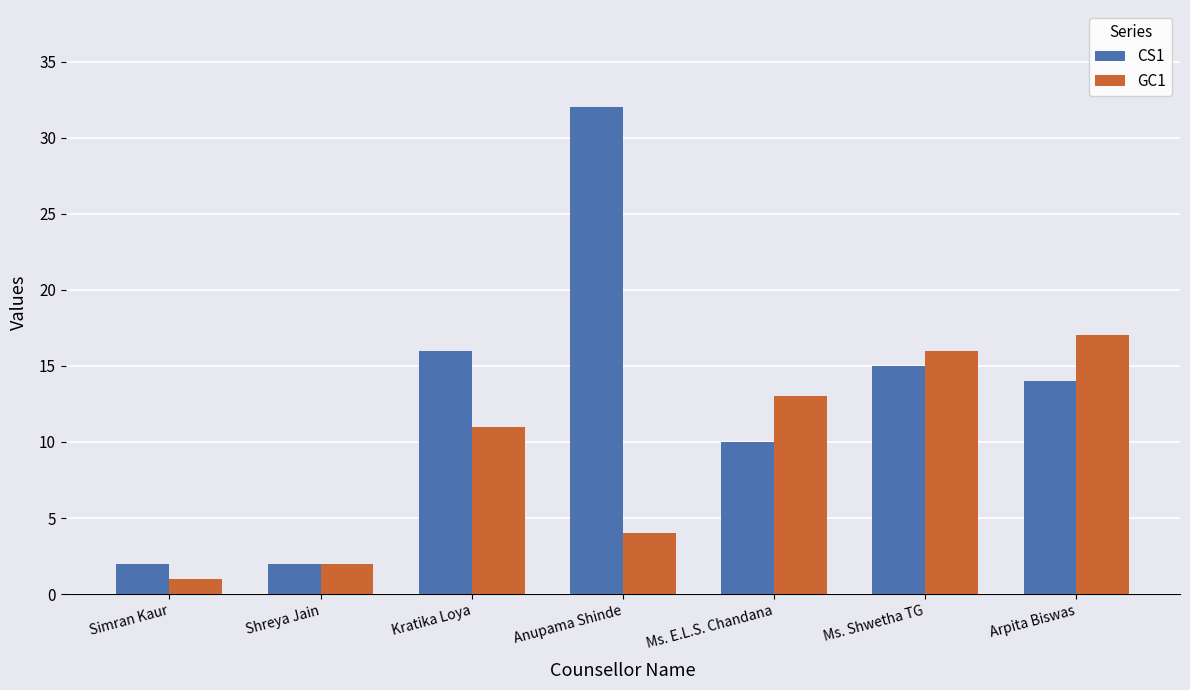

What is the smallest value displayed?

1